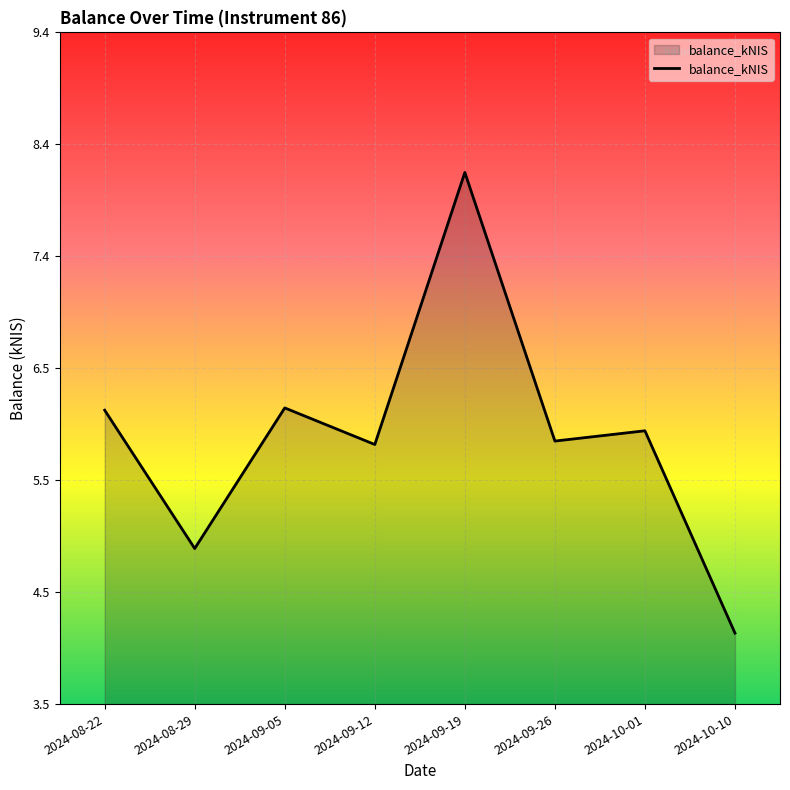

Which has a higher value, 2024-09-19 or 2024-08-22?

2024-09-19